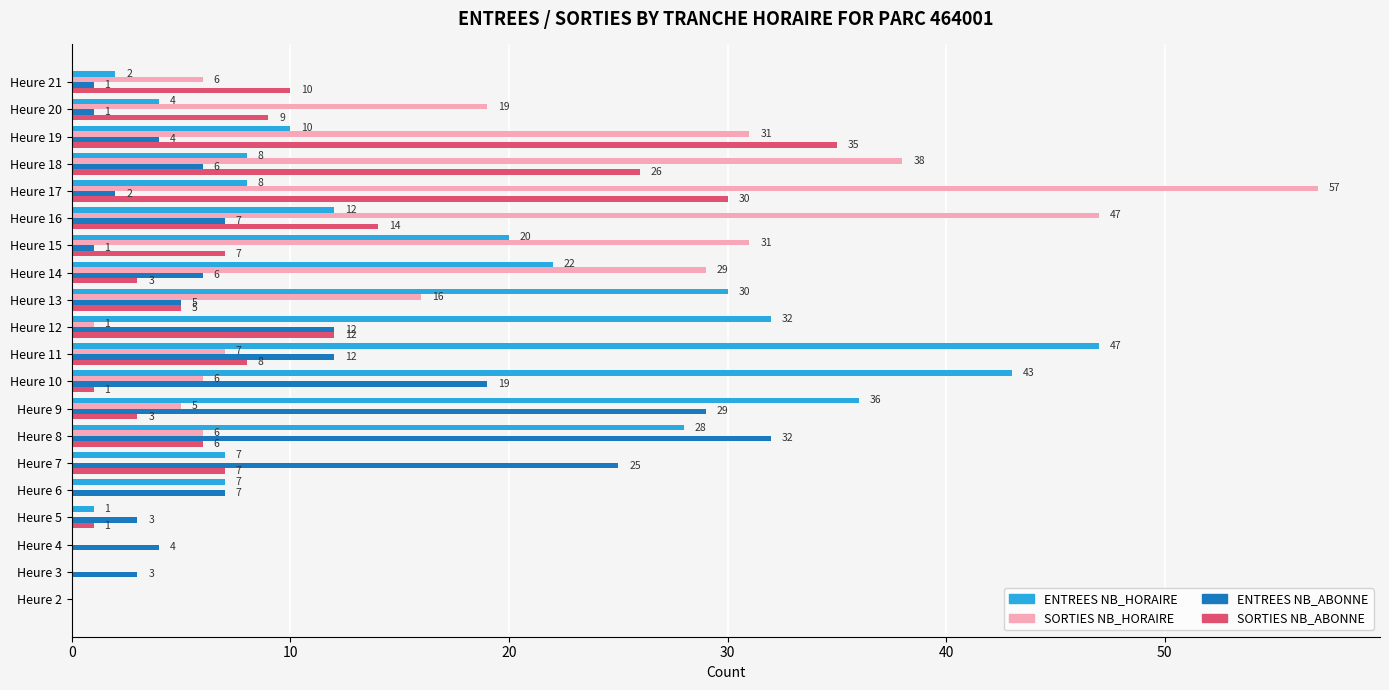

Where is SORTIES NB_HORAIRE nearest to the value 28?

Heure 14